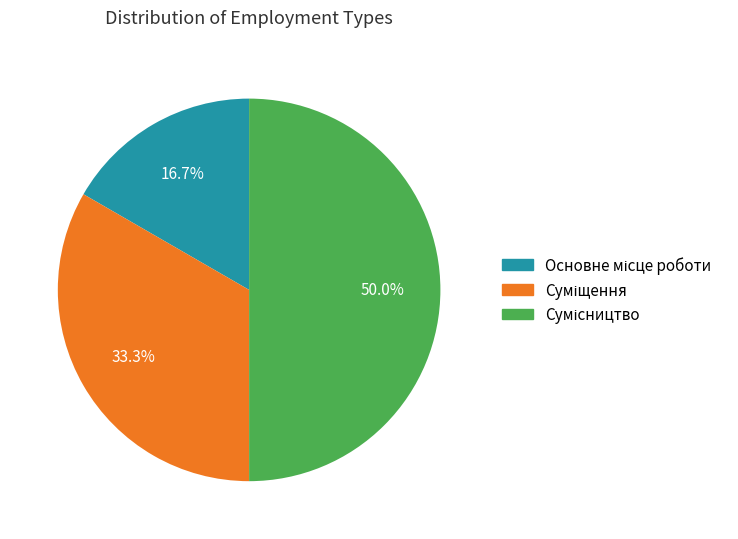

To the nearest percent, what is the difference between the Суміщення and Основне місце роботи slice percentages?

17%